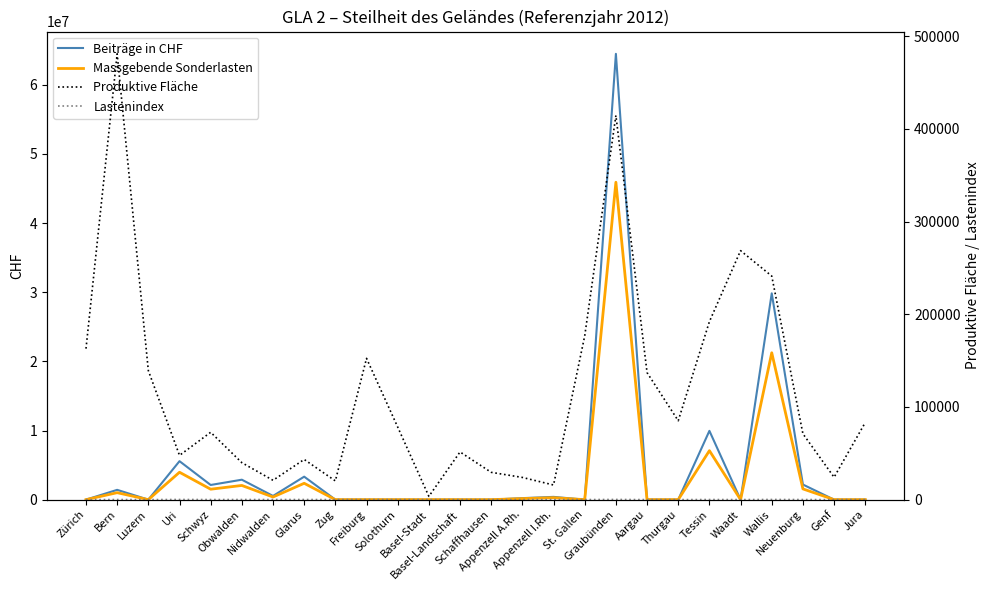

Which series ends up on top after the final intersection of Massgebende Sonderlasten and Produktive Fläche?

Produktive Fläche